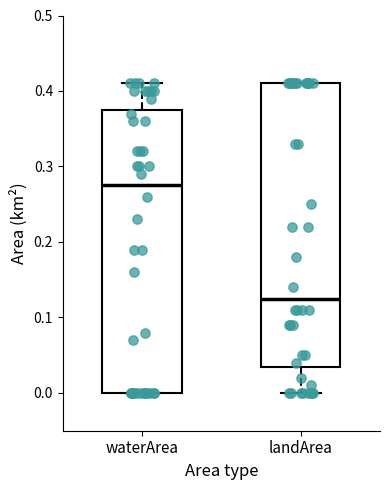

Reading left to right, transcribe this box plot: for each box, give where its median line is, the range the box spans, and where its two whiskers end, as read against the y-axis. The values are not printed on the chart, so give them approximately, as read against the axis.

waterArea: median 0.28, box 0.00 to 0.38, whiskers 0.00 to 0.41
landArea: median 0.13, box 0.04 to 0.41, whiskers 0.00 to 0.41